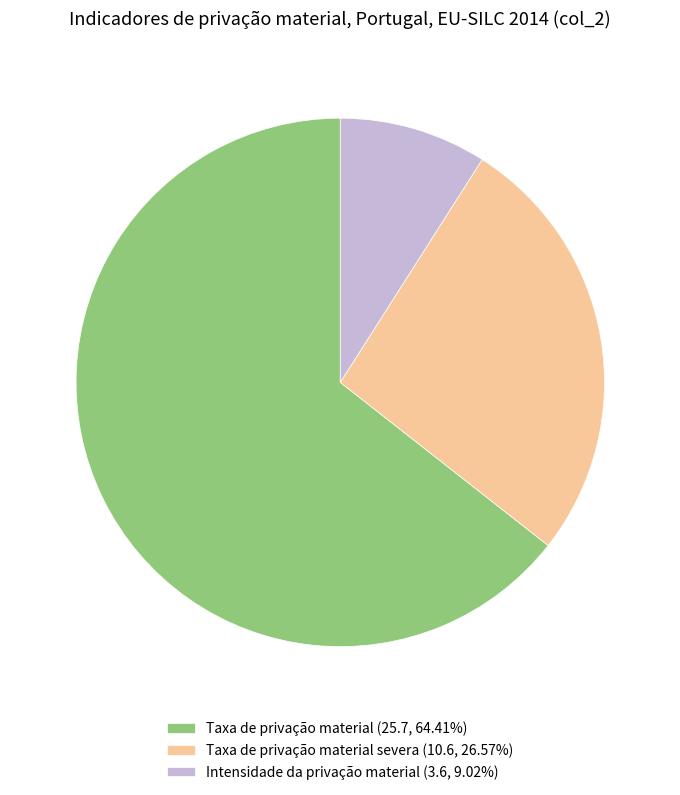

What is the ratio of the value at Intensidade da privação material (3.6, 9.02%) to the value at Taxa de privação material severa (10.6, 26.57%)?

0.3